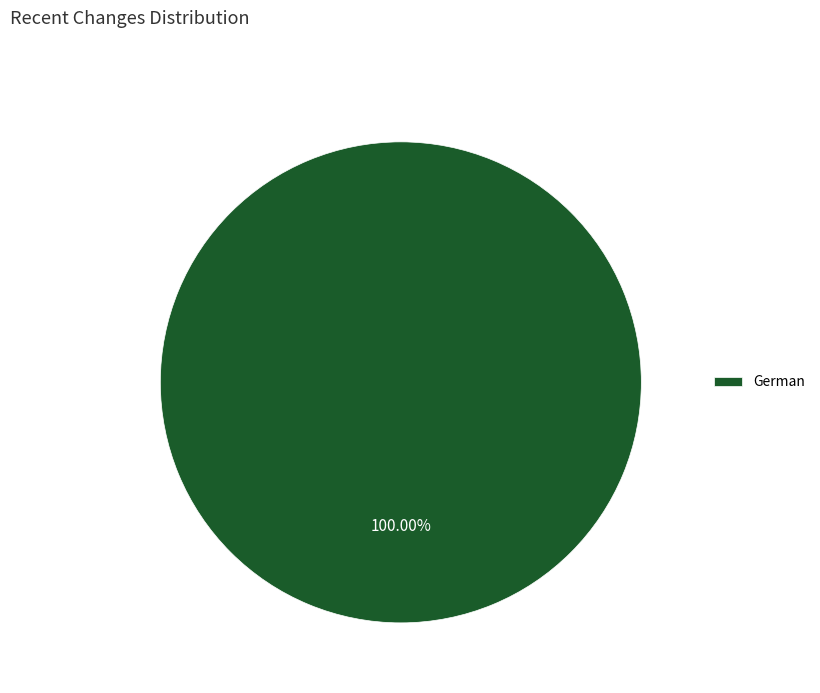

What percentage is the German slice, to the nearest percent?

100%